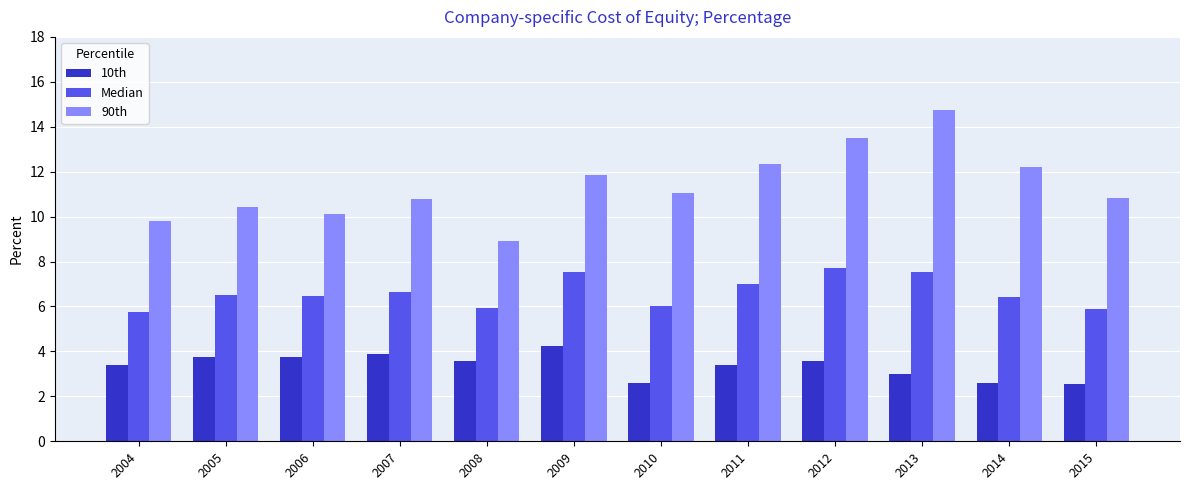

What is the lowest value of the 90th series?

8.9